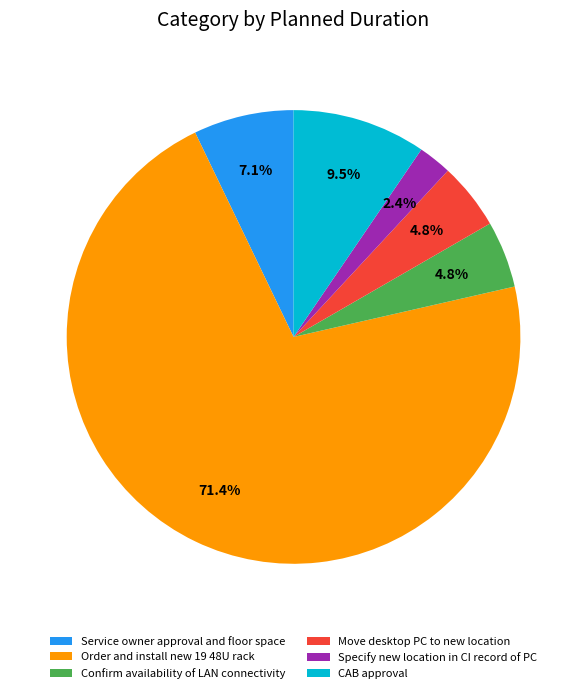

Which slice represents more than half of the pie?

Order and install new 19 48U rack